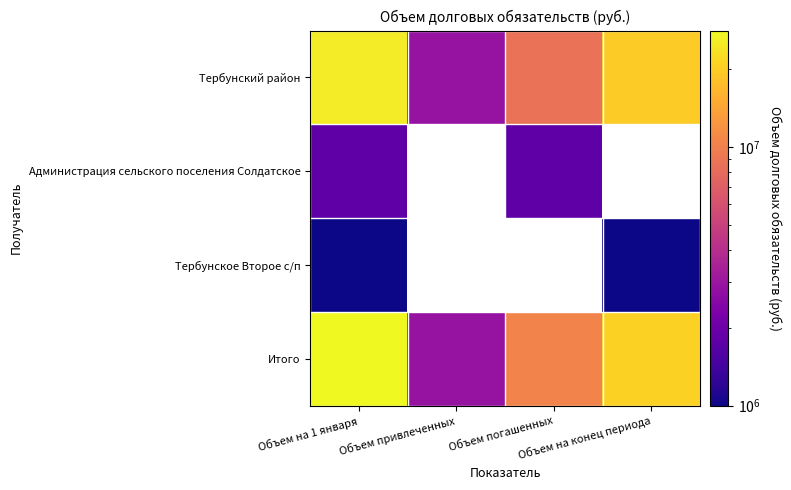

Where does the Итого series first go above 20700000?

Объем на 1 января